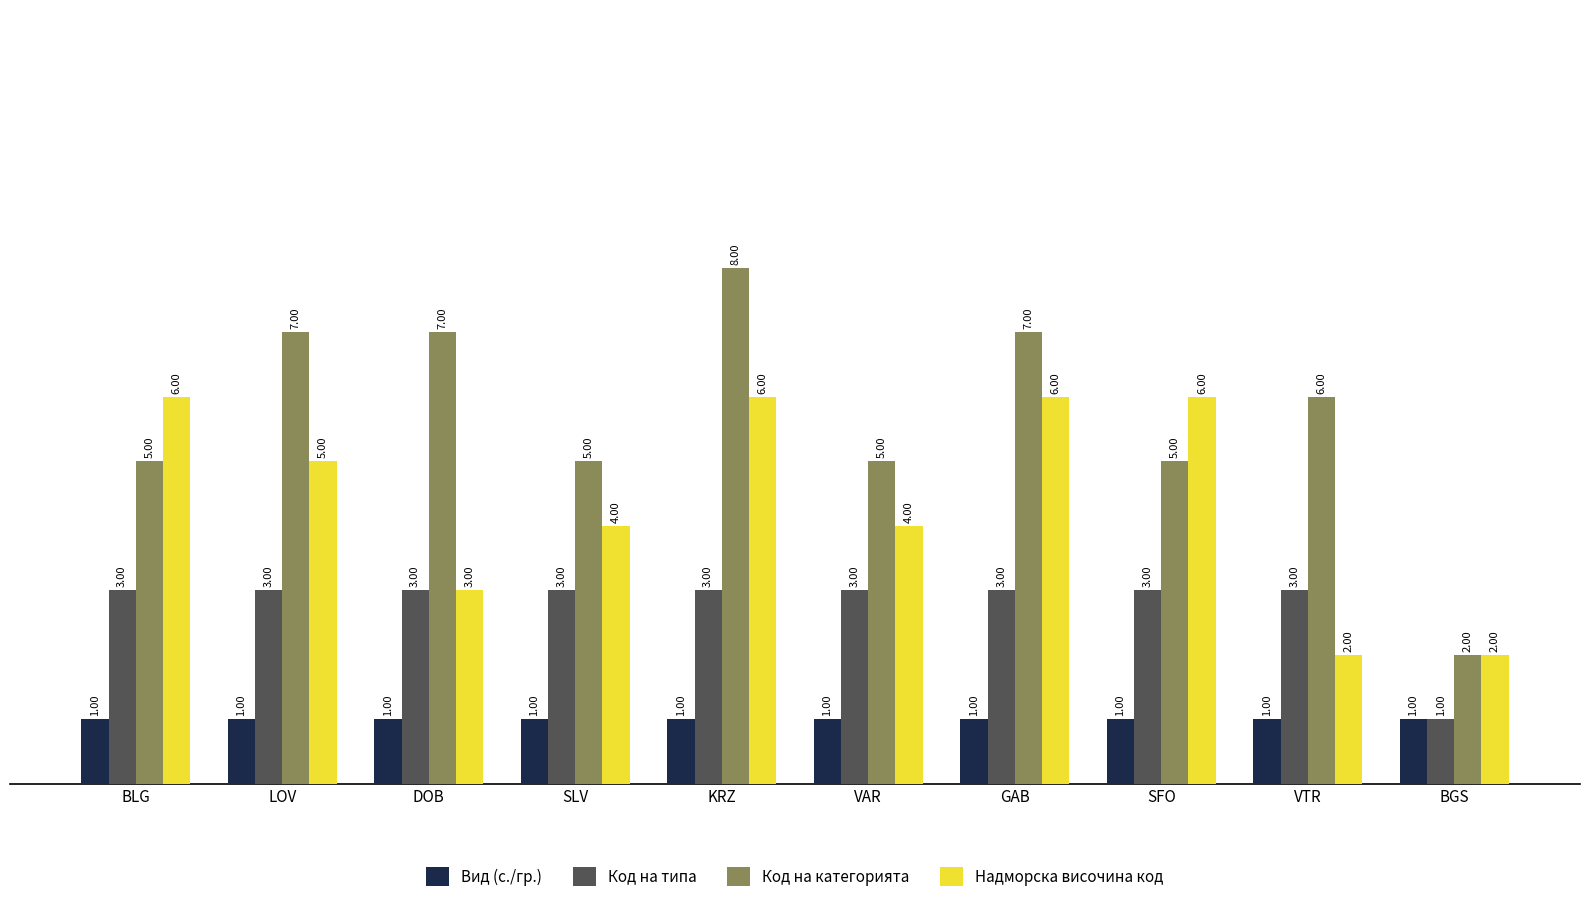

At which label does Код на типа reach its minimum?

BGS